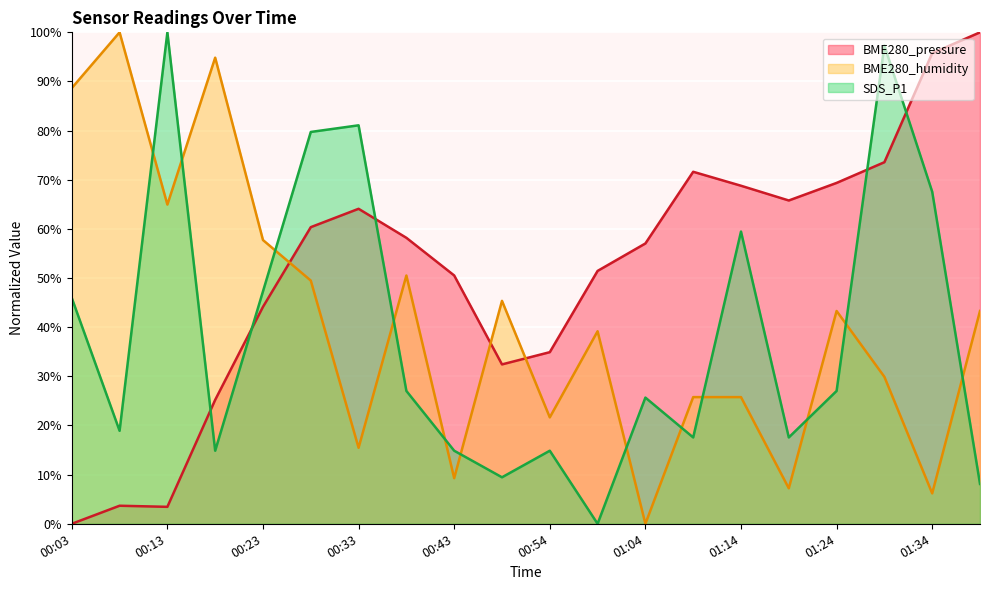

How many data points does each series have?

20